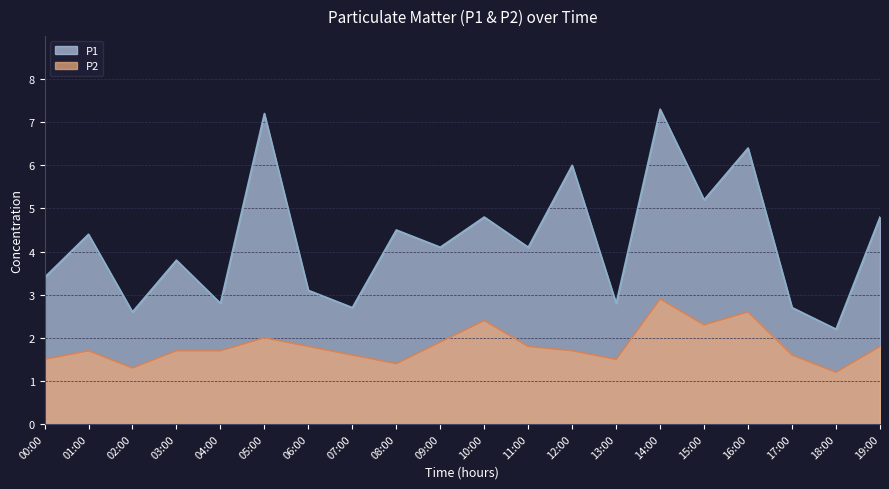

What is the difference between the P1 values at 14:00 and 08:00?

2.8